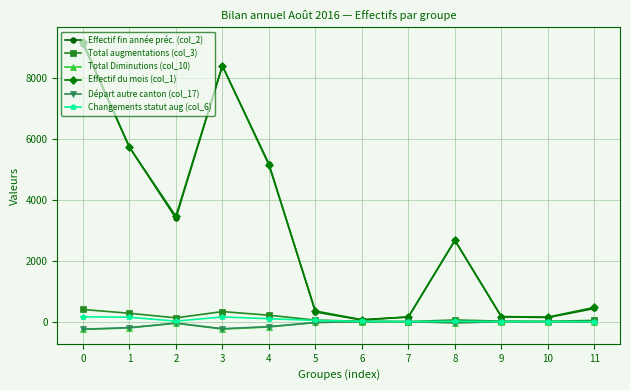

What is the spread (max minus min) of values at 5?

378